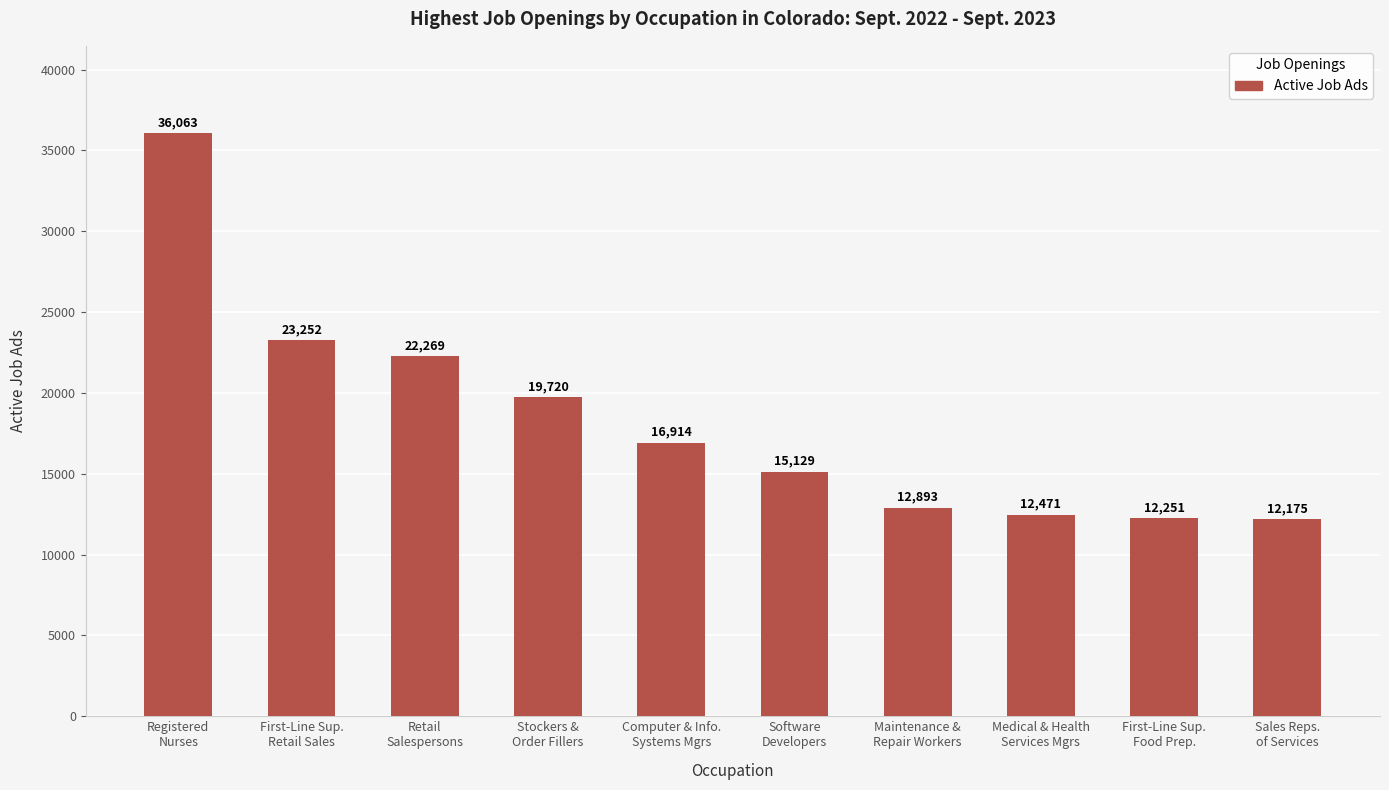

Reading right to left, what are all the values shown in this chart?

Sales Reps.
of Services=12175	First-Line Sup.
Food Prep.=12251	Medical & Health
Services Mgrs=12471	Maintenance &
Repair Workers=12893	Software
Developers=15129	Computer & Info.
Systems Mgrs=16914	Stockers &
Order Fillers=19720	Retail
Salespersons=22269	First-Line Sup.
Retail Sales=23252	Registered
Nurses=36063